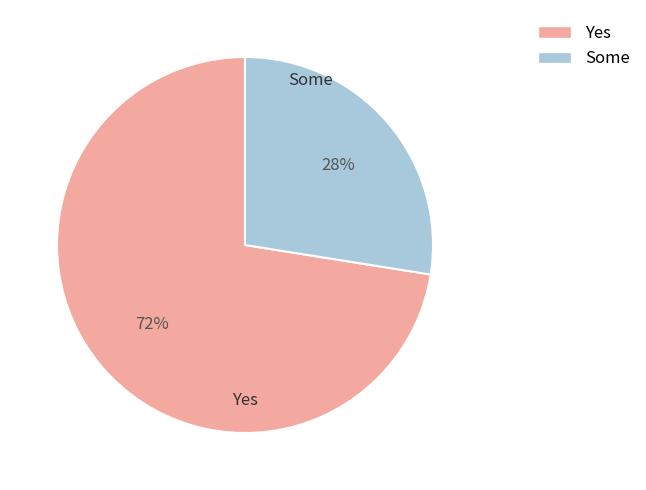

Does any single category account for the majority?

Yes